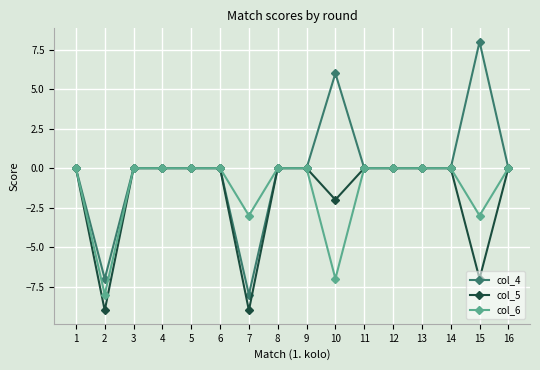

What is the difference between the highest and lowest values at 7?

6